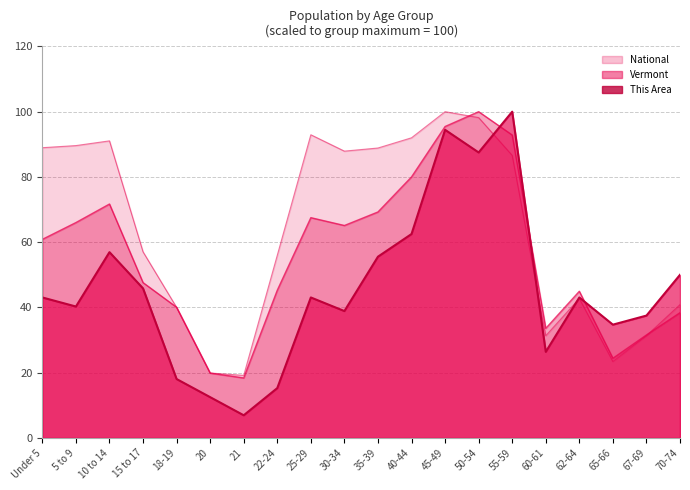

In National, how many points are lower than both neighbors (excluding endpoints)?

4